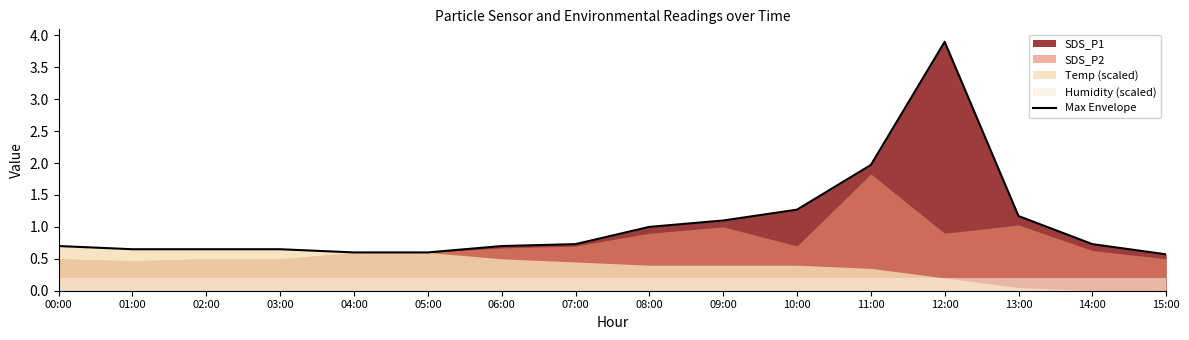

True or false: there are more than 1 points higher than both neighbors.

False